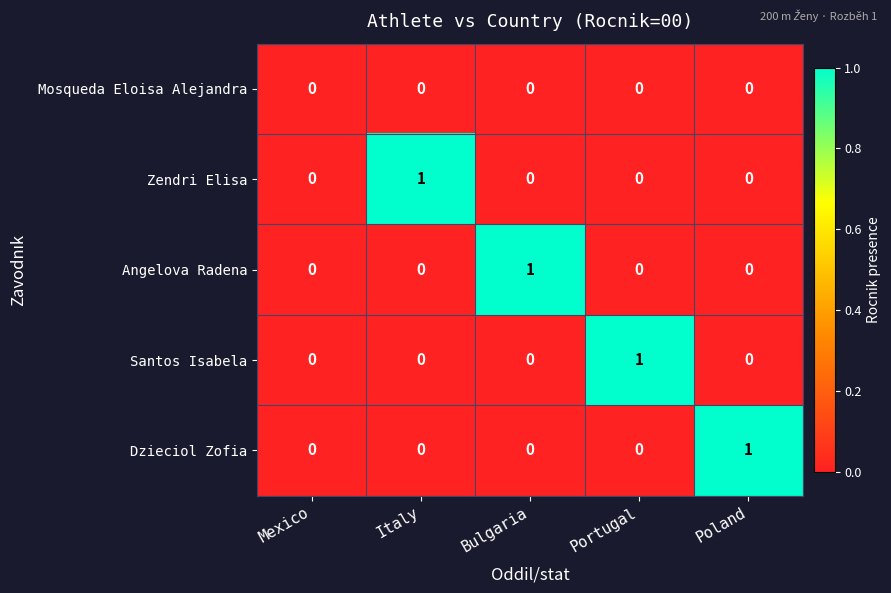

How many Zendri Elisa values are between 0 and 1?

5